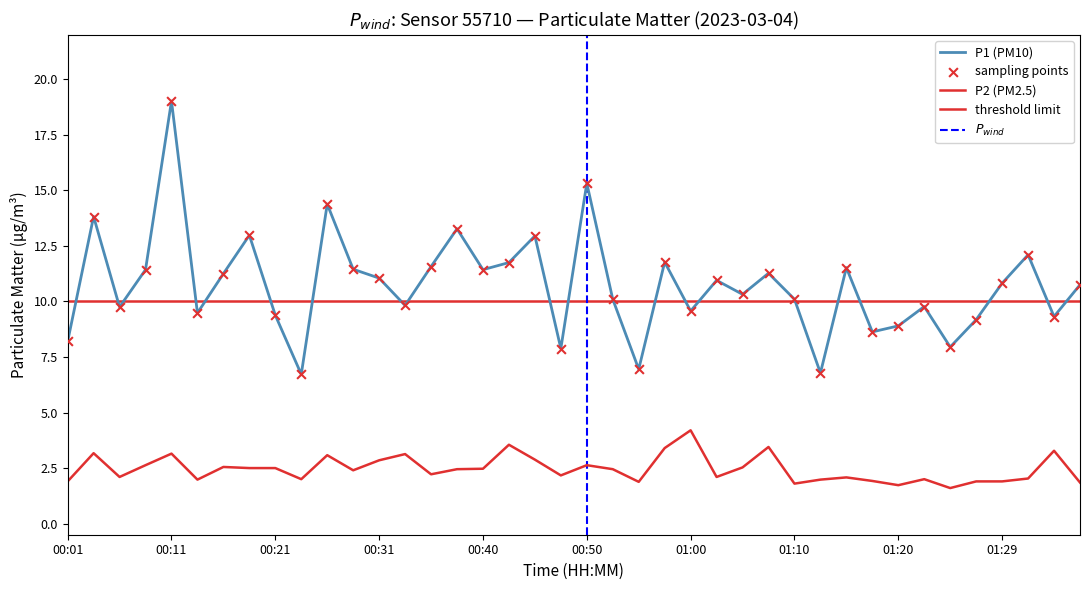

At how many categories does at least one series exceed 6?

40